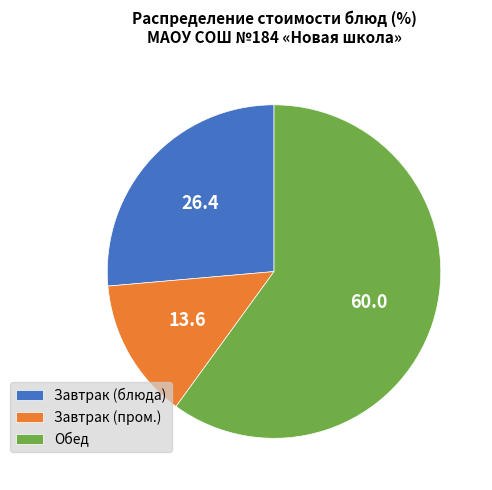

Which category has the smallest portion of the pie?

Завтрак (пром.)